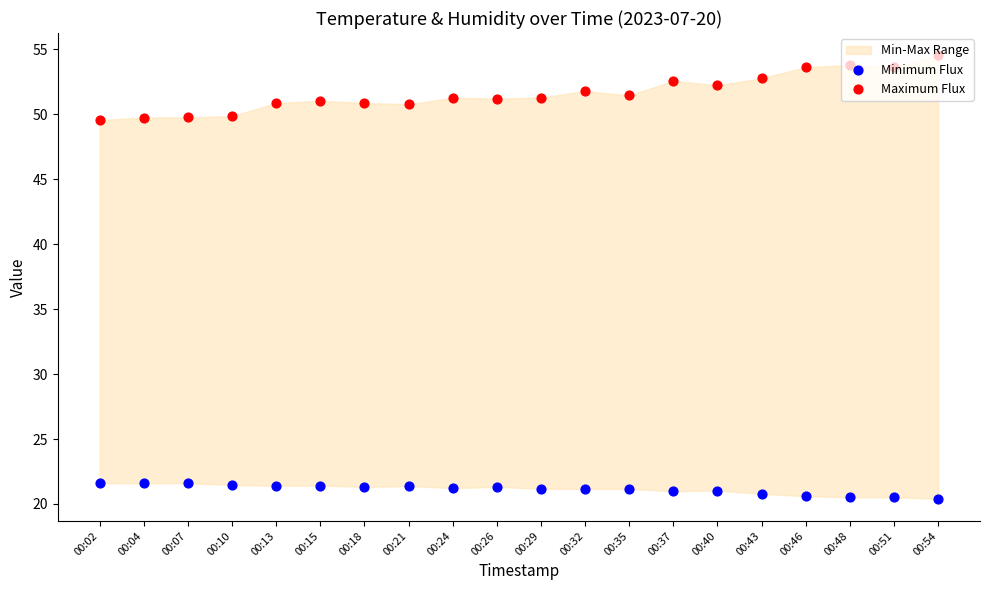

At how many categories does at least one series exceed 51?

13